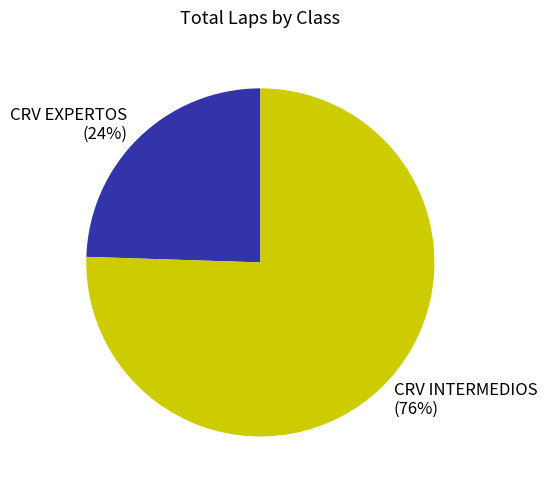

Approximately how many times larger is the value at CRV EXPERTOS (24%) compared to CRV INTERMEDIOS (76%)?

0.3